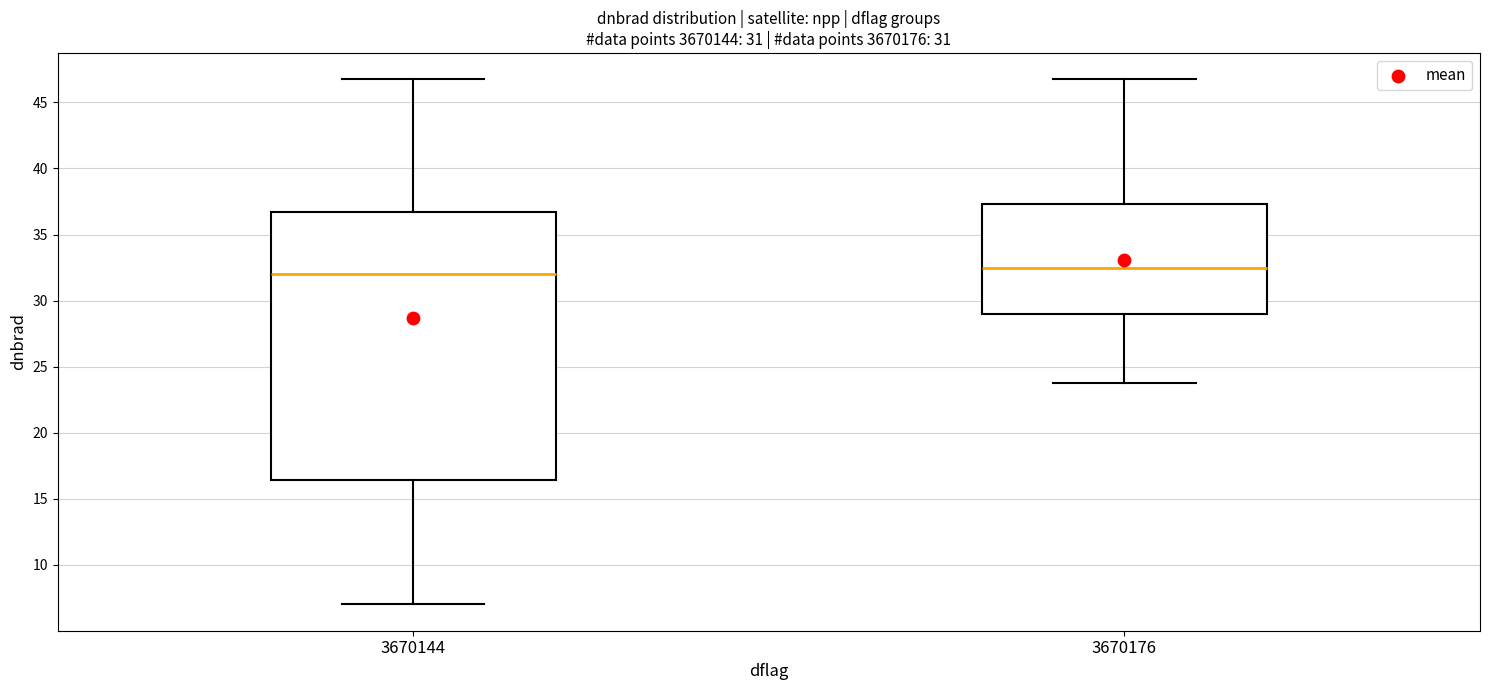

Reading left to right, read every box against the y-axis: the position of its median line, the range the box covers, and the ends of its whiskers. The values are not printed on the chart, so give them approximately, as read against the axis.

3670144: median 32.0, box 16.5 to 36.5, whiskers 7.0 to 46.5
3670176: median 32.5, box 29.0 to 37.5, whiskers 24.0 to 46.5